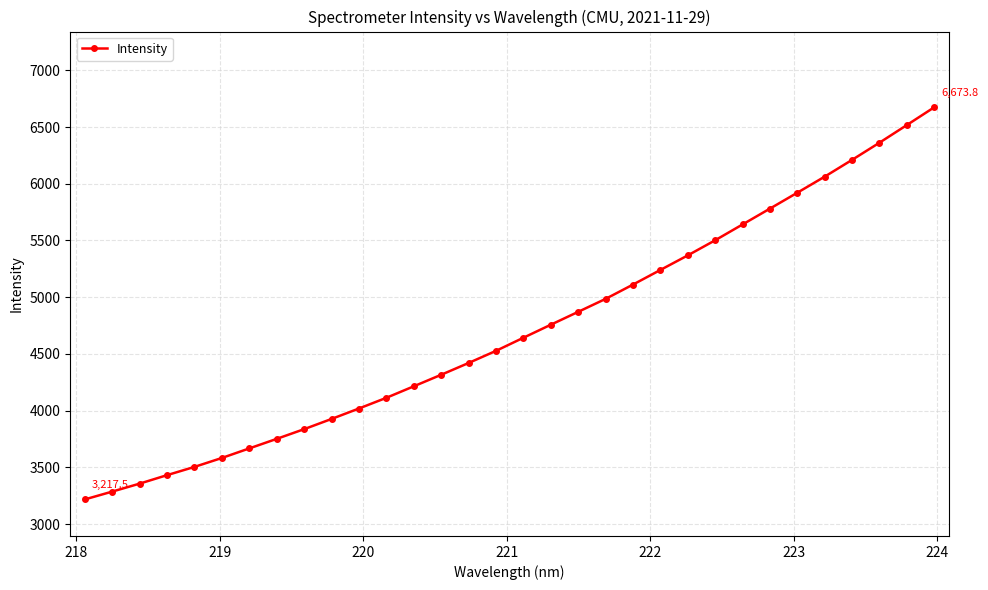

What is the average value?

4713.2